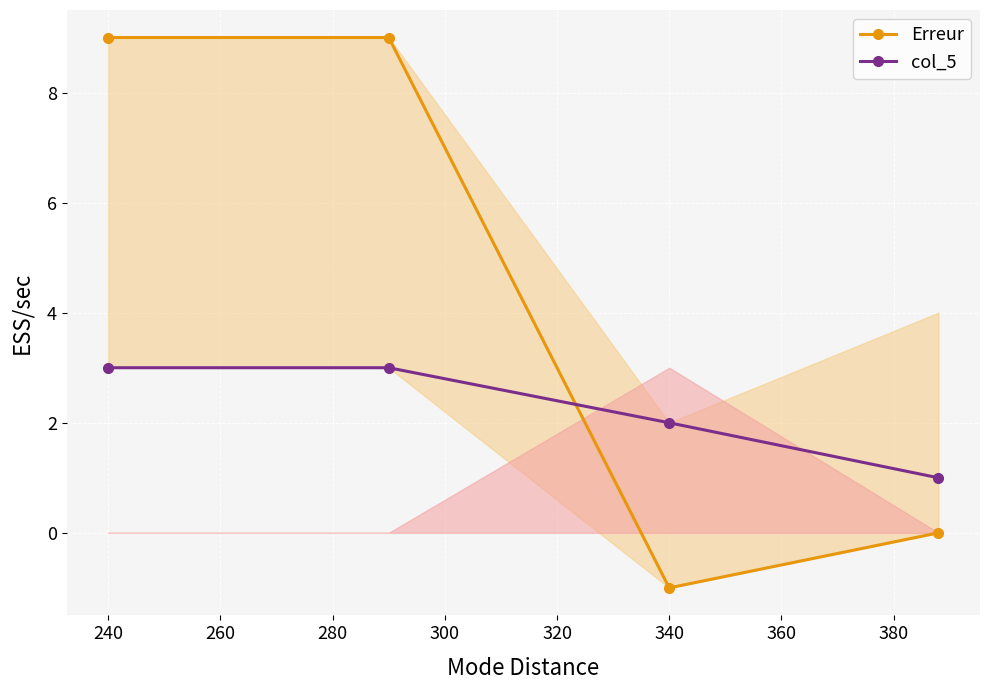

List the series in order of their peak value, highest first.

Erreur, col_5